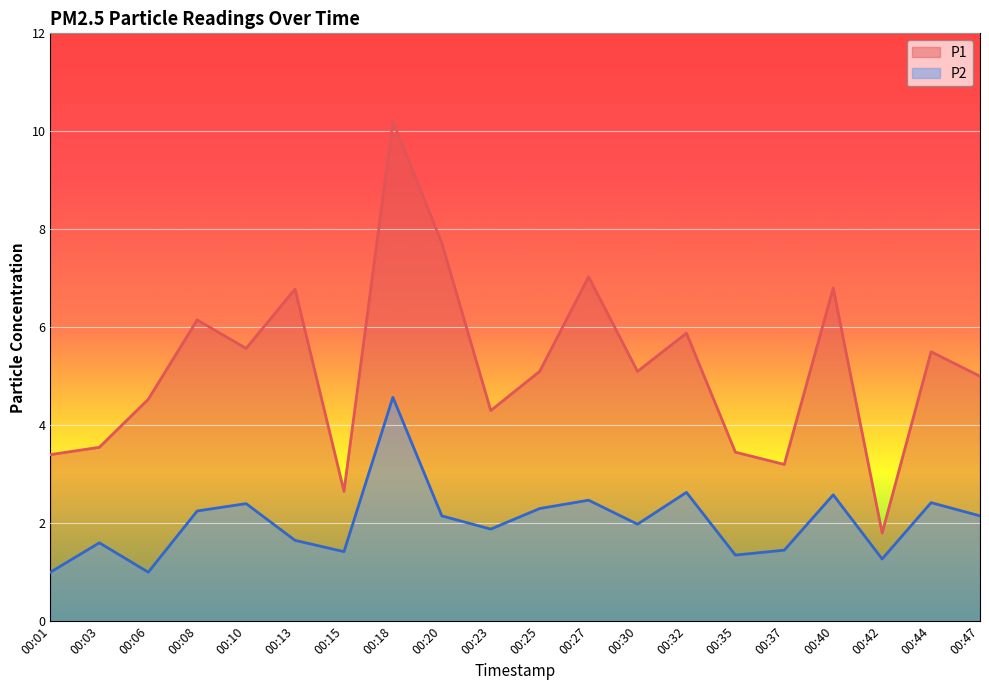

What is the value of the P2 point at the 6th from the left?

1.6